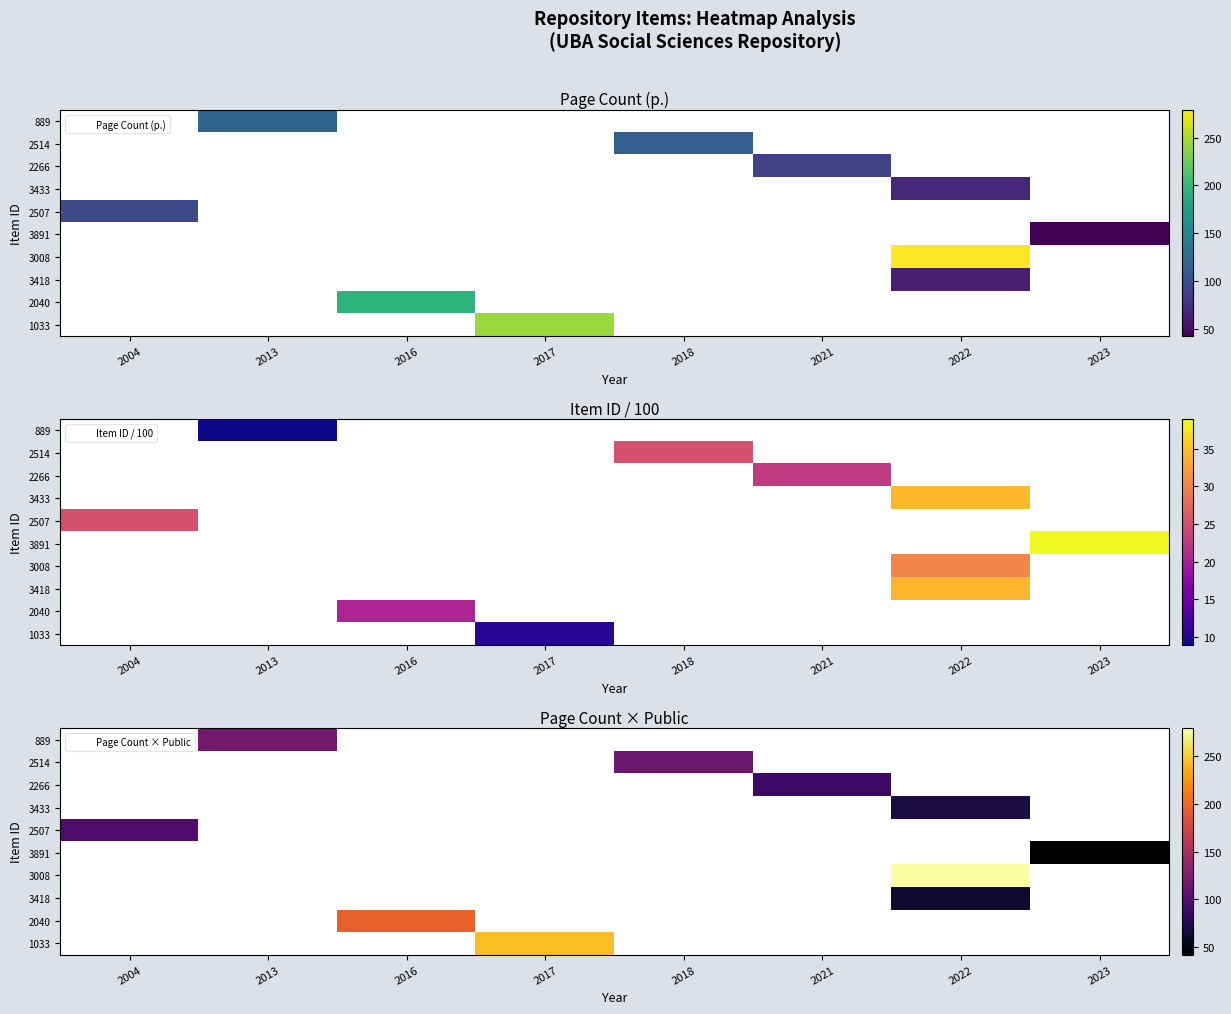

How many categories are shown in the chart?

8